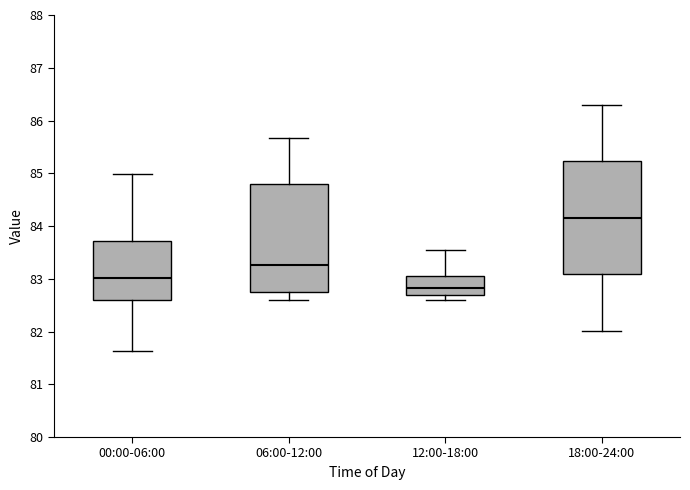

Comparing the boxes themselves (not the whiskers), which one is the tallest?

18:00-24:00